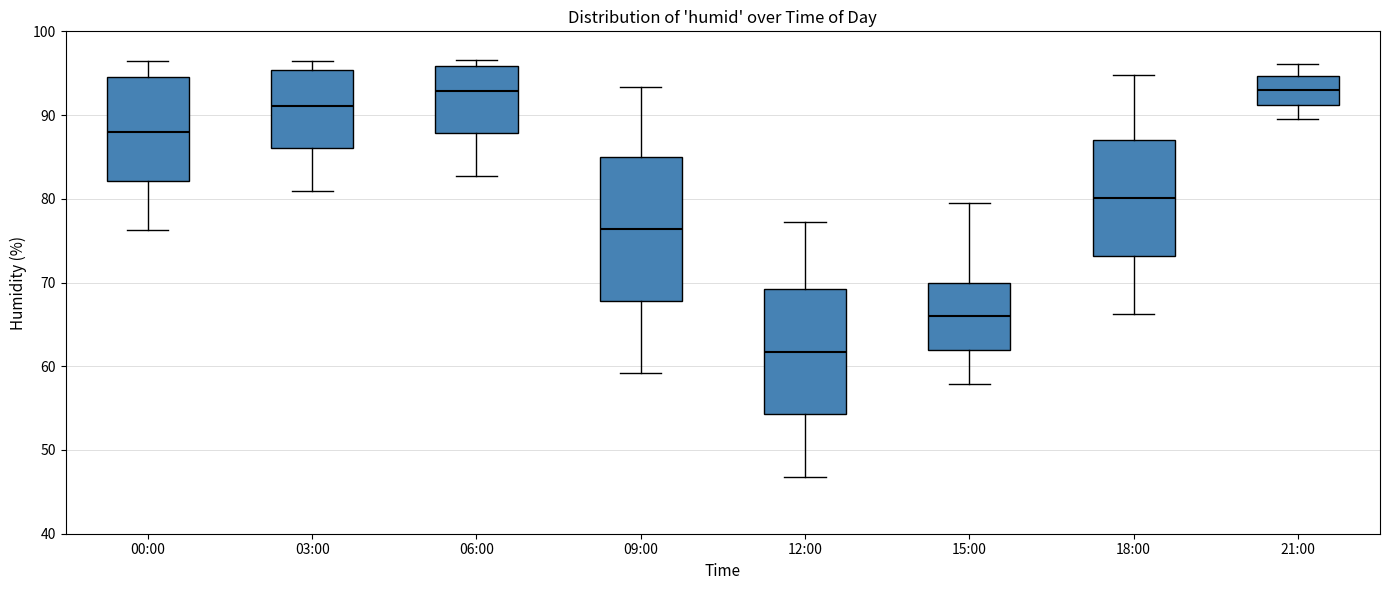

Which box is the tallest, from its lower edge to its upper edge?

09:00